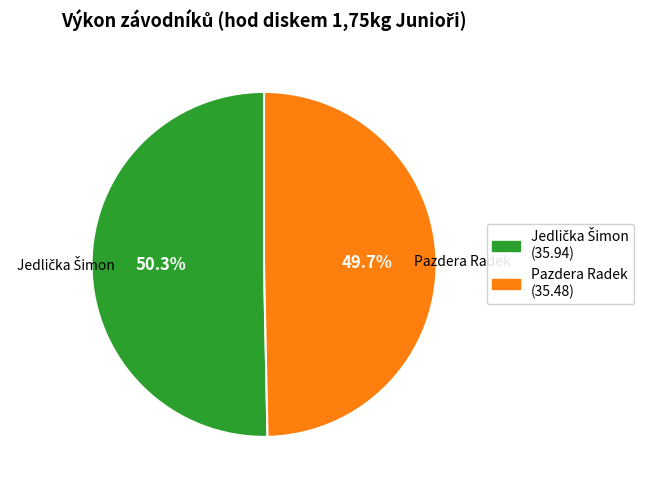

What percentage is NOT represented by Pazdera Radek?

50.3%